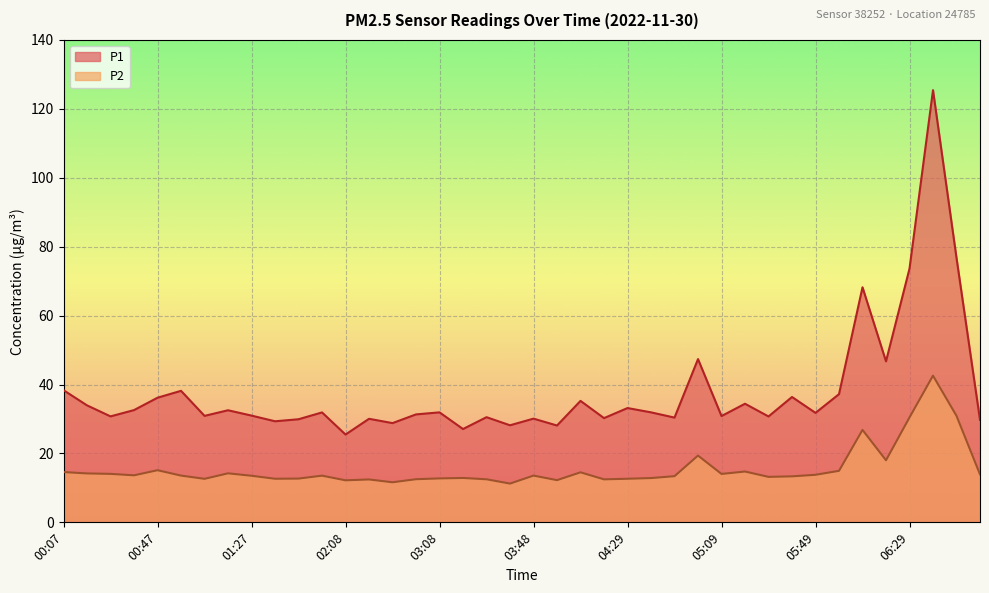

Which series changed the most between 02:58 and 06:59?

P1